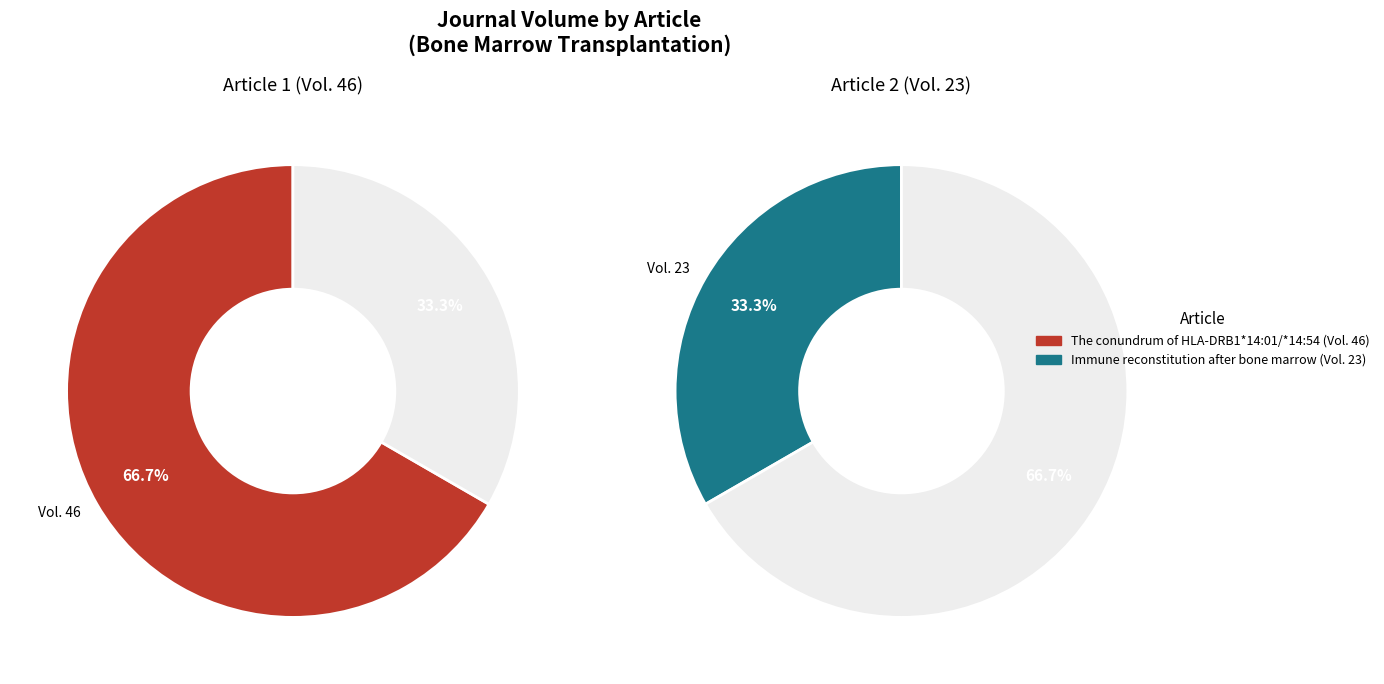

Which category has the smallest portion of the pie?

Immune reconstitution after bone marrow